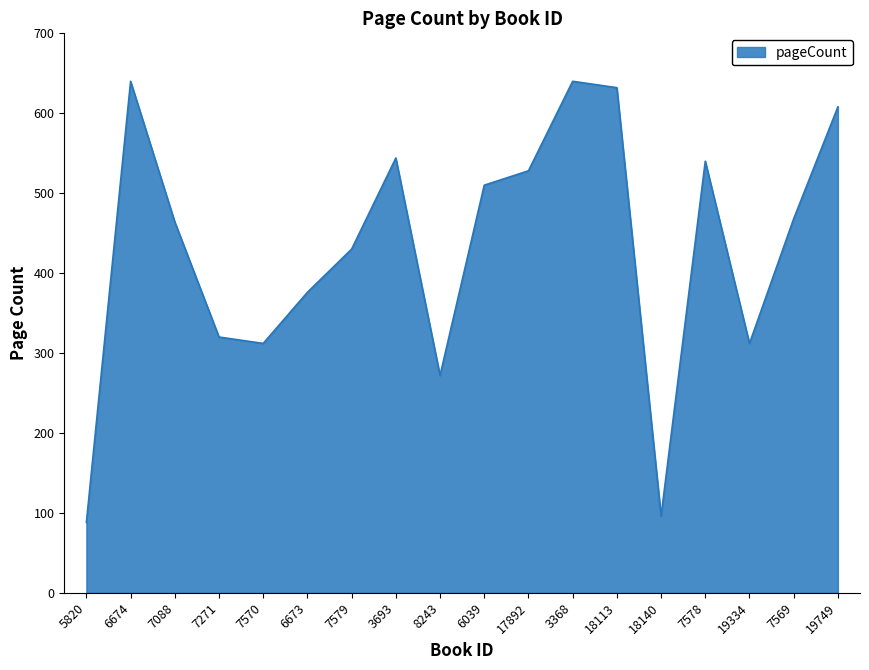

Which has a higher value, 7579 or 18140?

7579